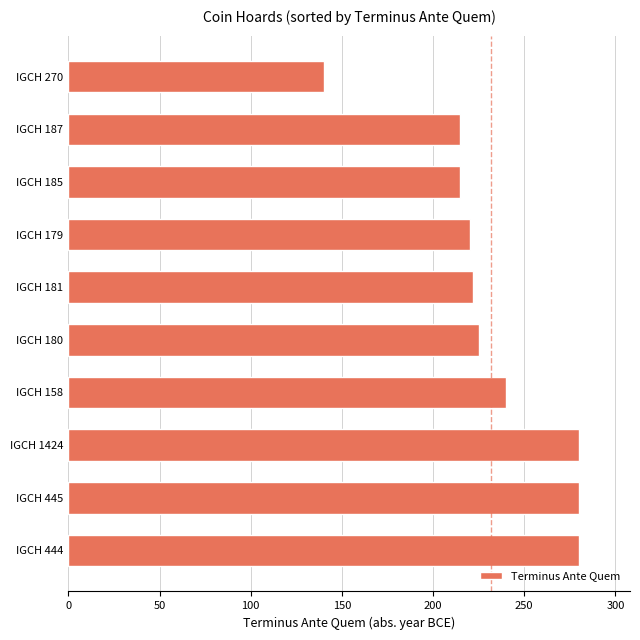

Is it true that the value at IGCH 158 is 105?

False